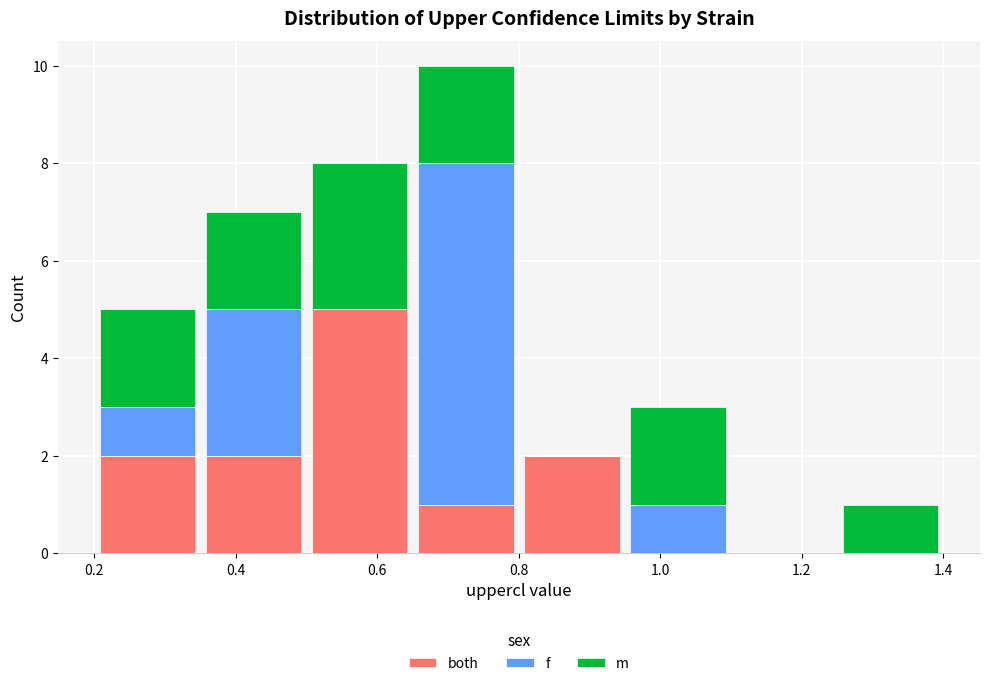

Which range on the x-axis has the tallest stacked bar (by total height)?

0.65 to 0.80